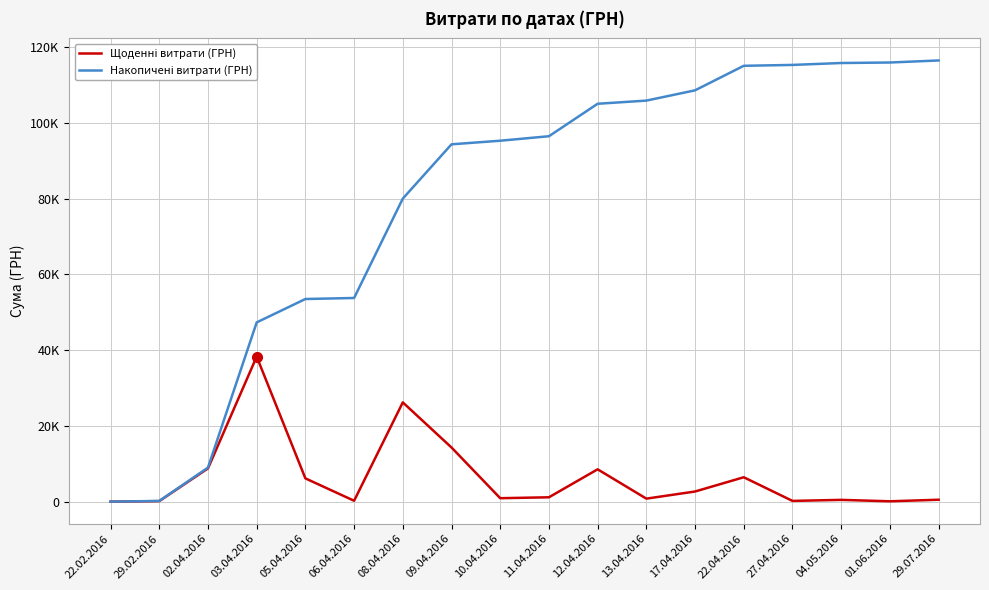

What is the difference between the maximum and minimum values in the Накопичені витрати (ГРН) series?

116399.6